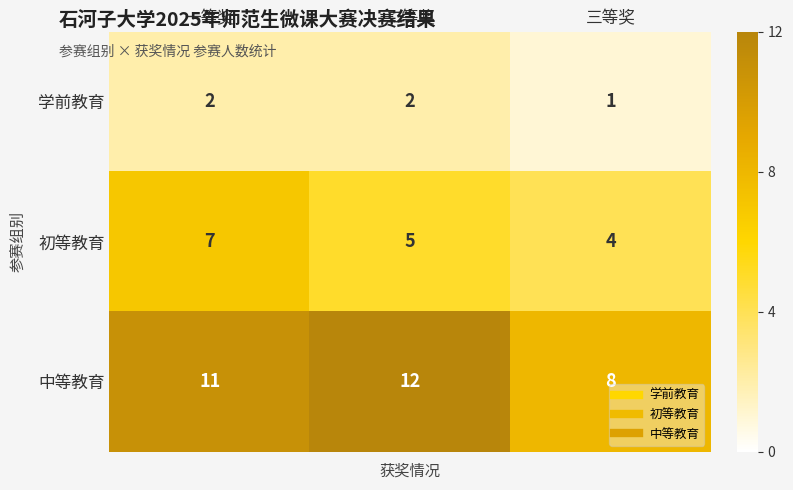

Which series has the largest total across all categories?

中等教育